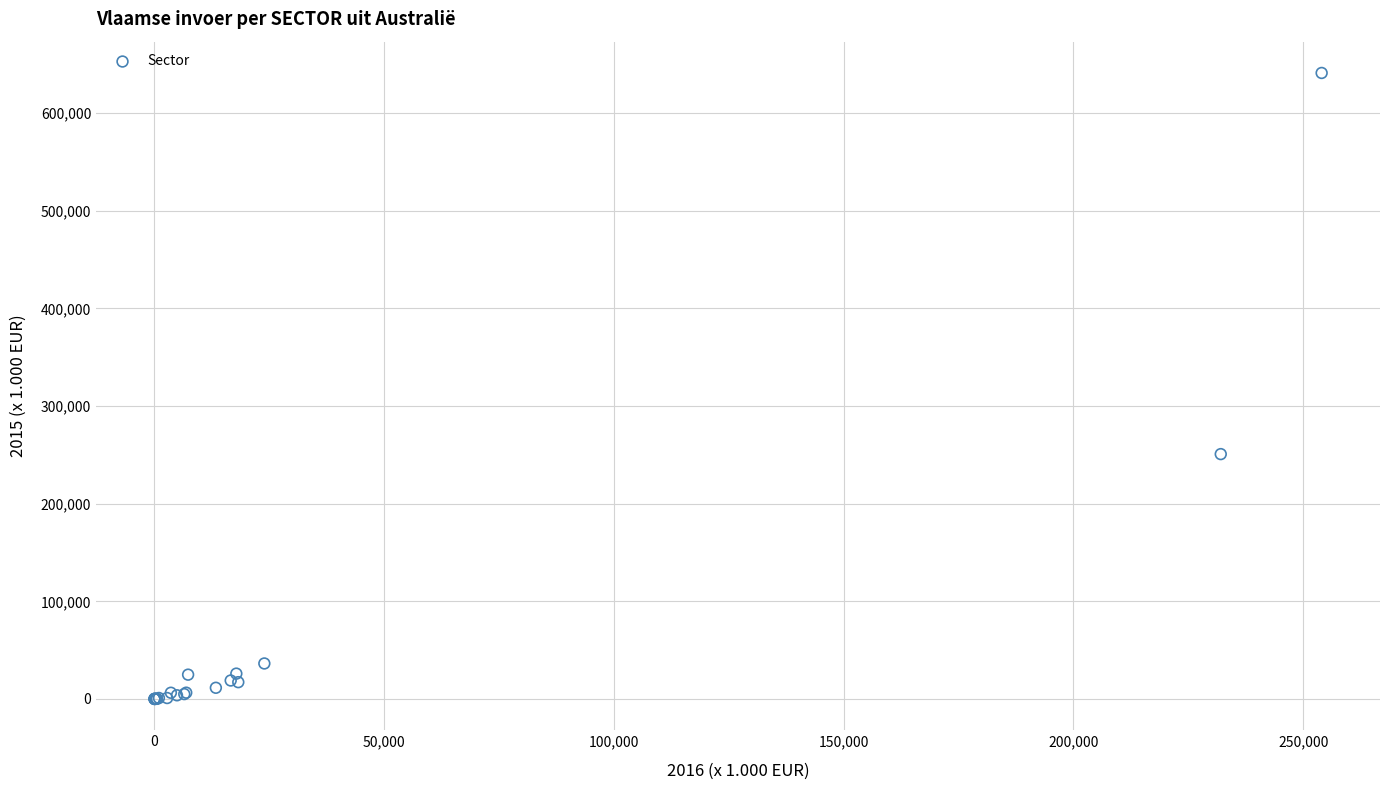

What Y value in the scatter plot is closest to 320523?

250739.0